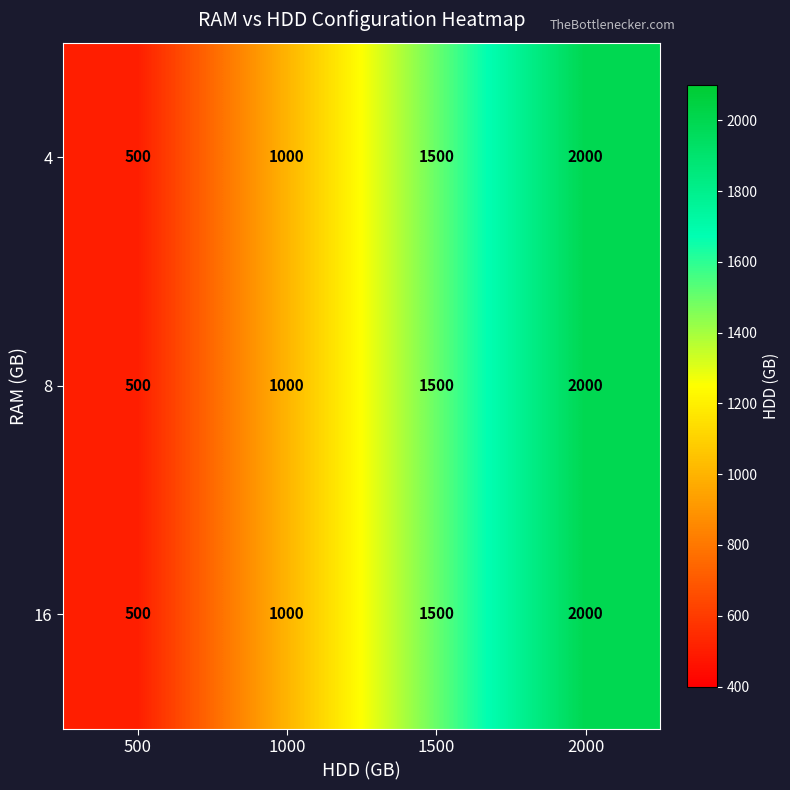

Reading left to right, what are all the values shown in this chart?

4: 500	1000	1500	2000
8: 500	1000	1500	2000
16: 500	1000	1500	2000